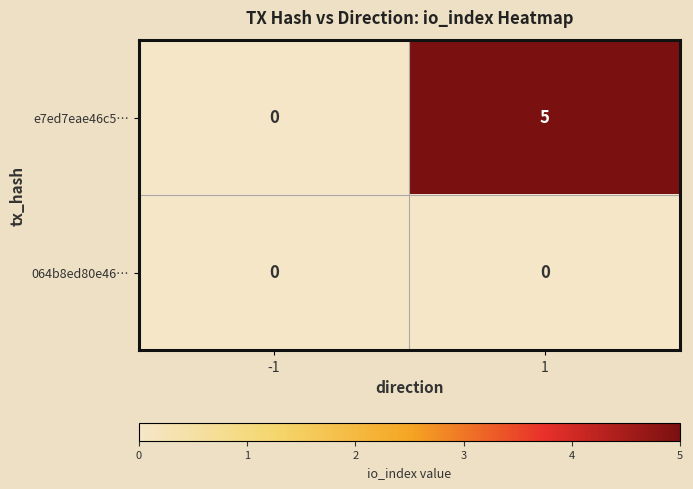

What is the maximum value shown in the chart?

5